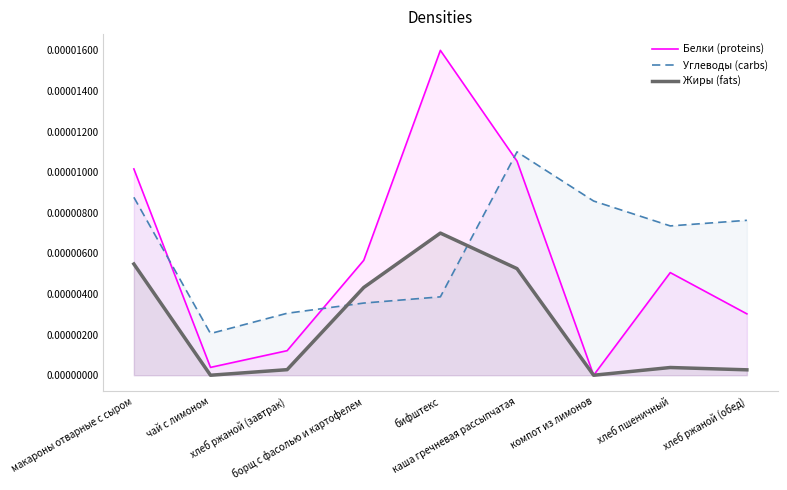

Rank the series by their maximum value, from highest to lowest.

Белки (proteins), Углеводы (carbs), Жиры (fats)